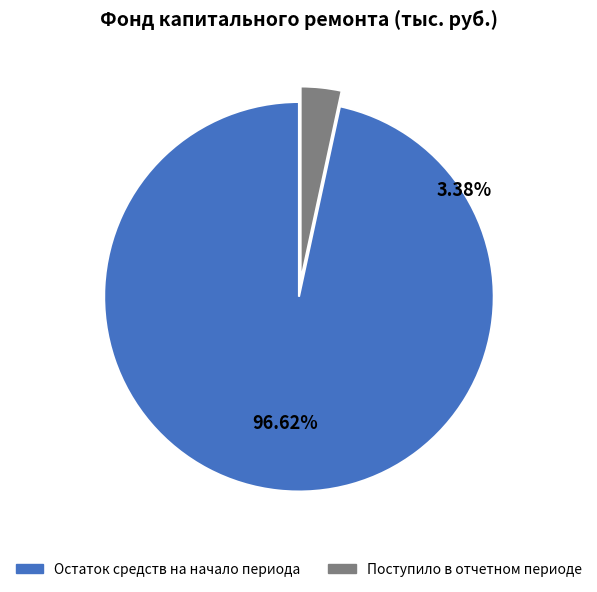

Does any single category account for the majority?

Yes